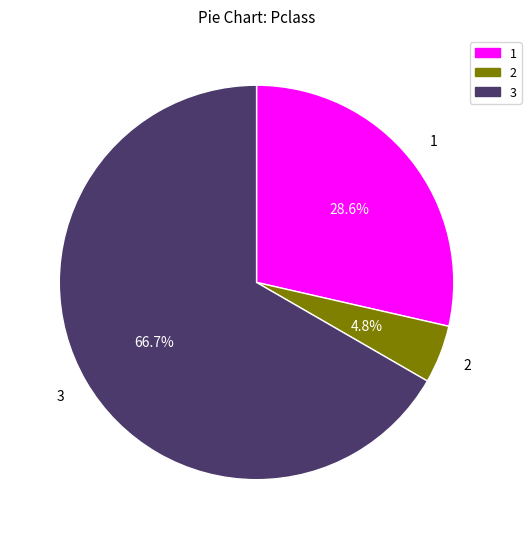

Does any single category account for the majority?

Yes